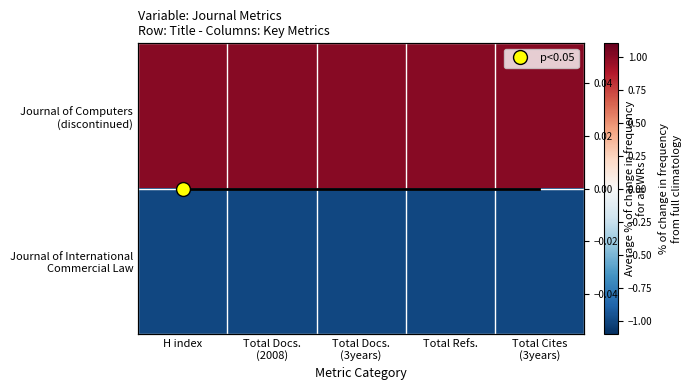

At which category is the sum across all series the highest?

H index